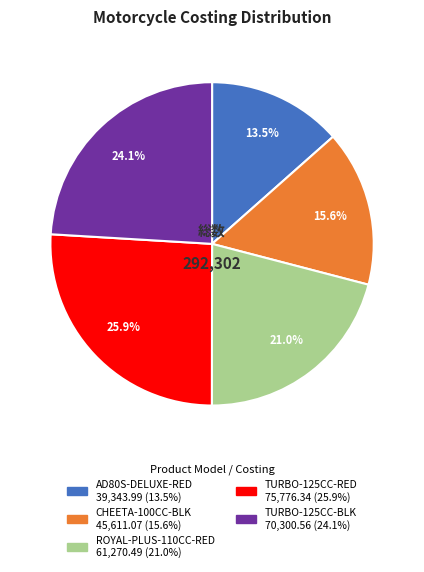

How many segments does this pie chart have?

5